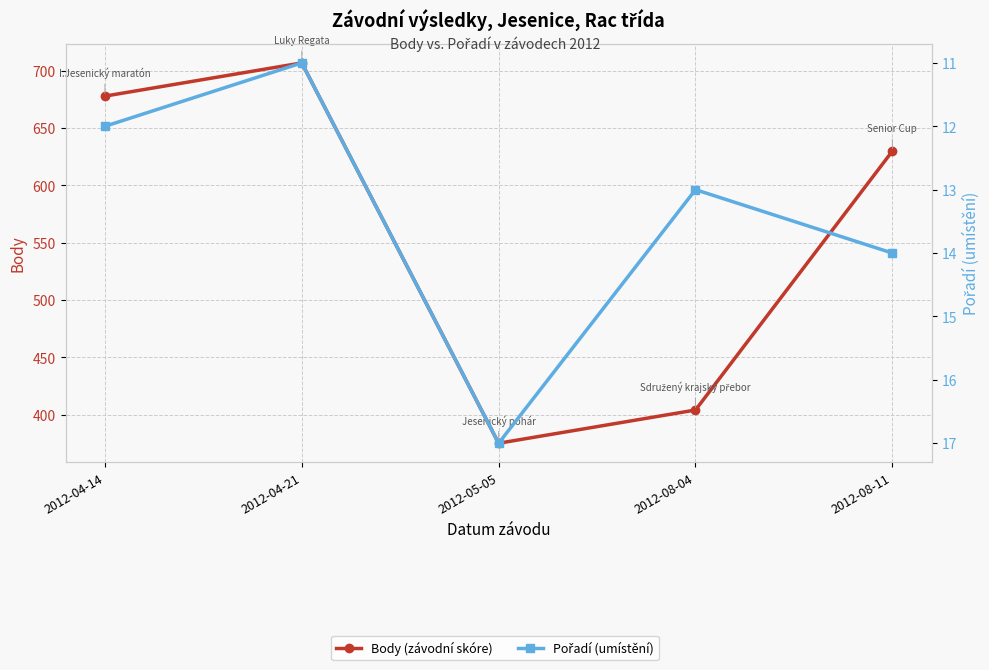

At which category is the sum across all series the highest?

2012-04-21